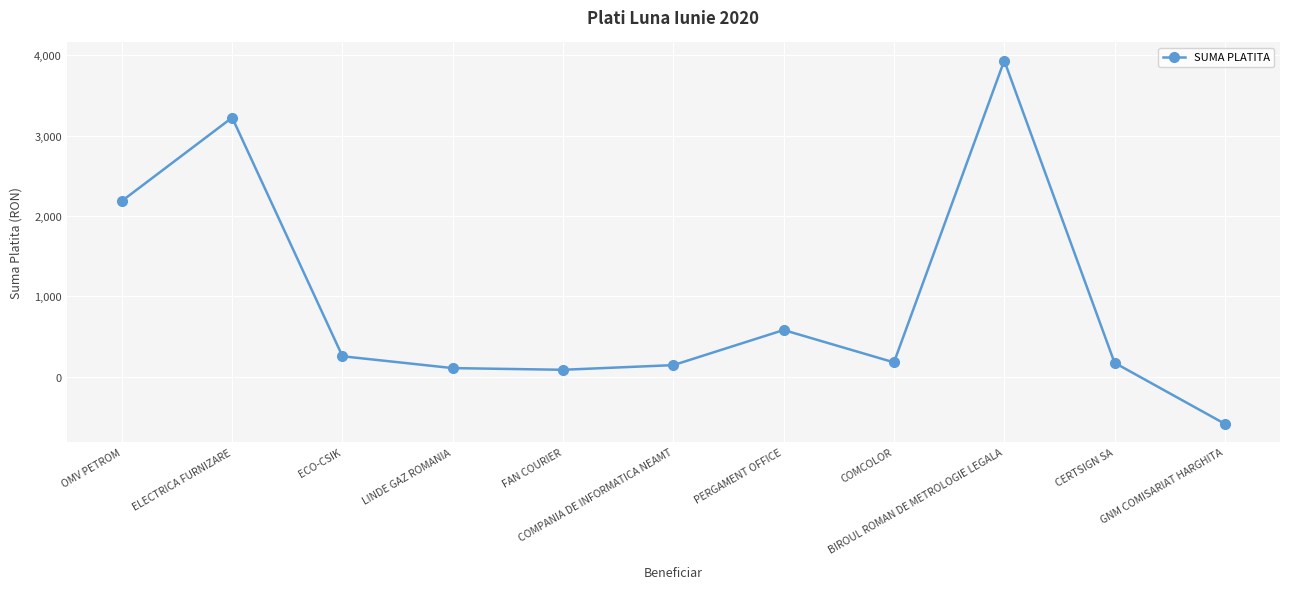

Between LINDE GAZ ROMANIA and CERTSIGN SA, which is larger?

CERTSIGN SA